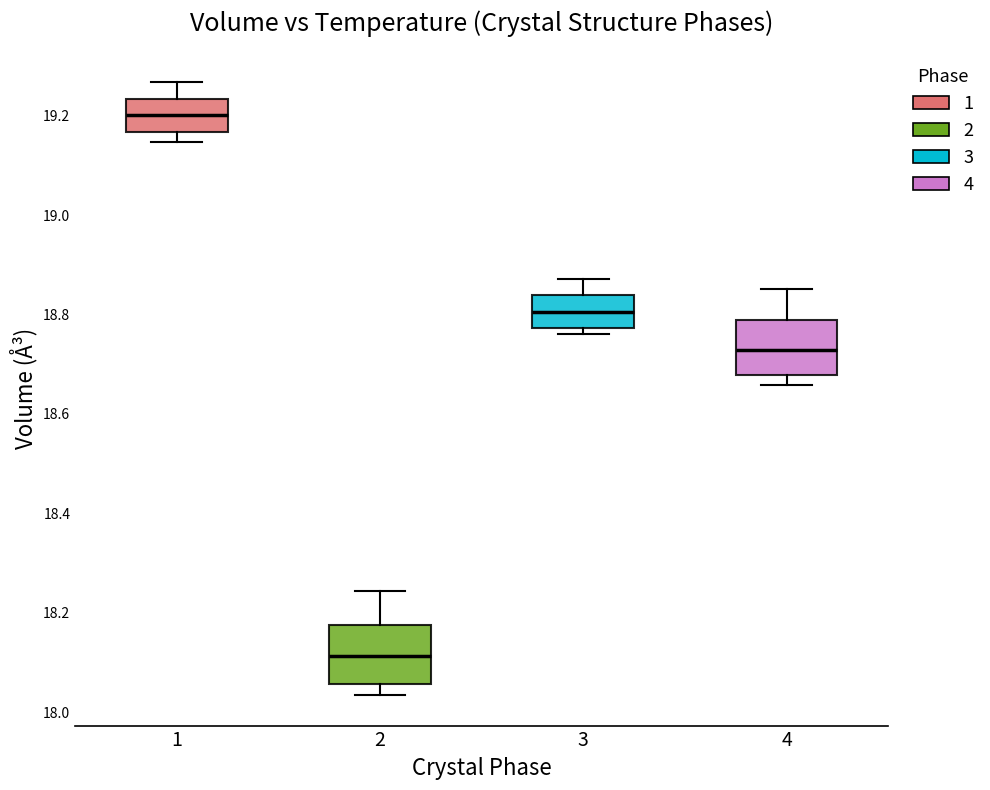

Which box's median line is the lowest?

2